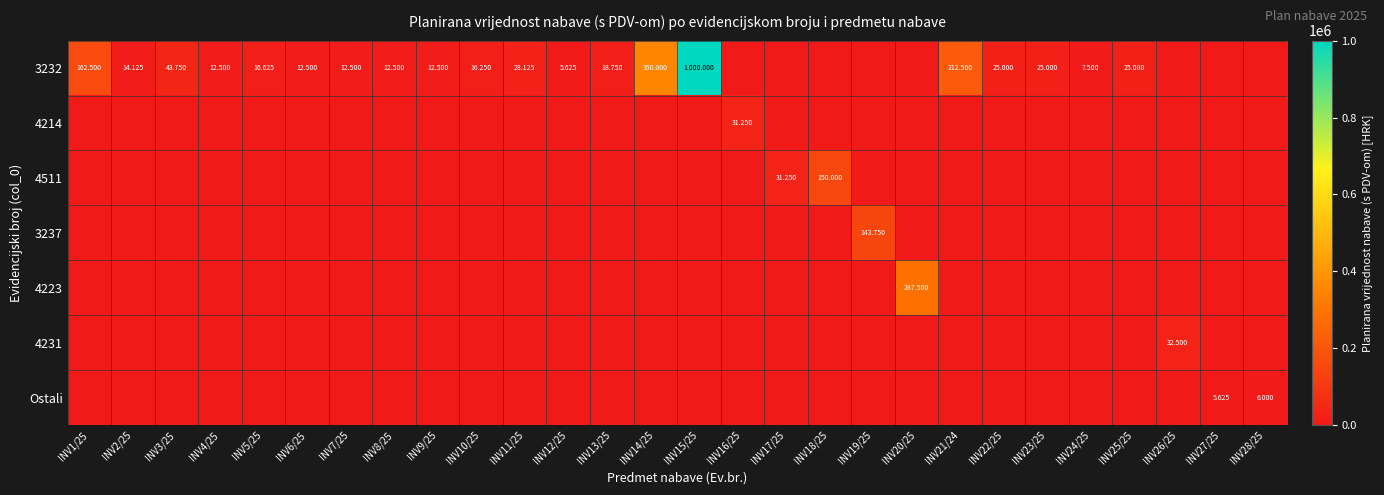

The 4214 series shows -12067 at INV3/25. True or false?

False